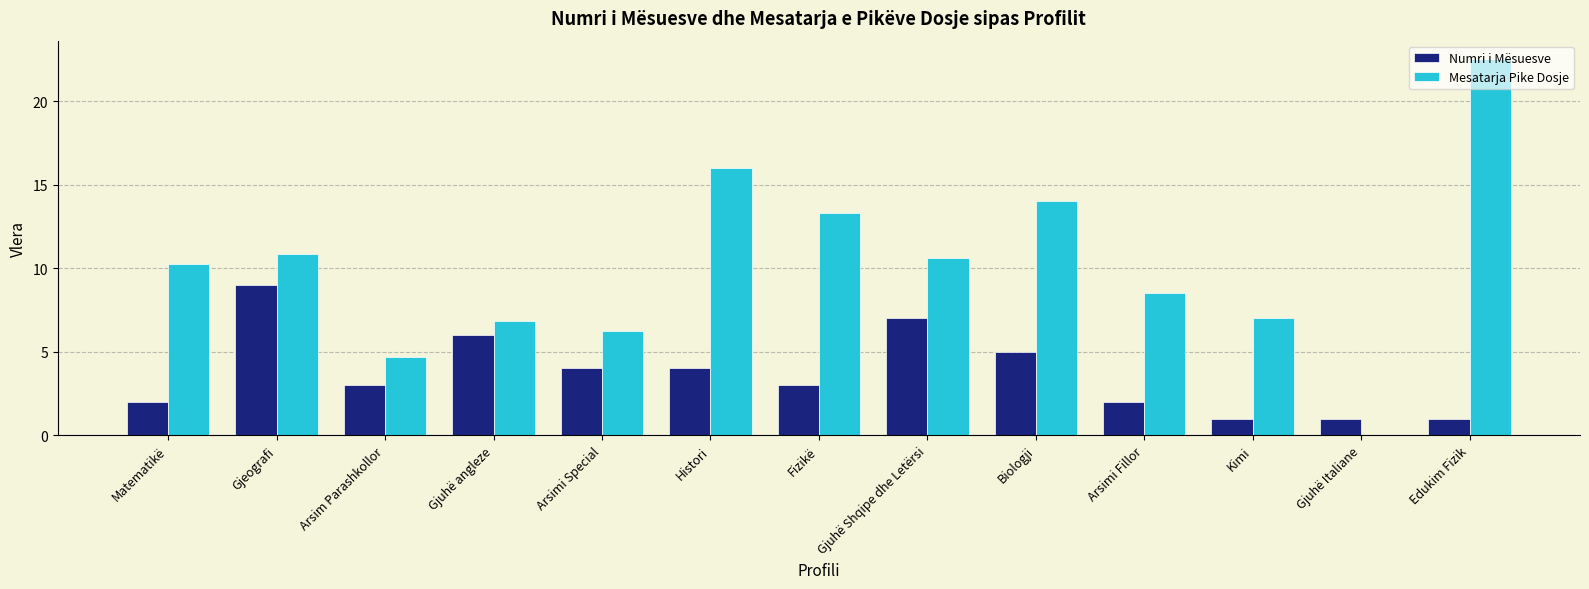

Is it true that Mesatarja Pike Dosje equals 17.8 at Gjeografi?

False